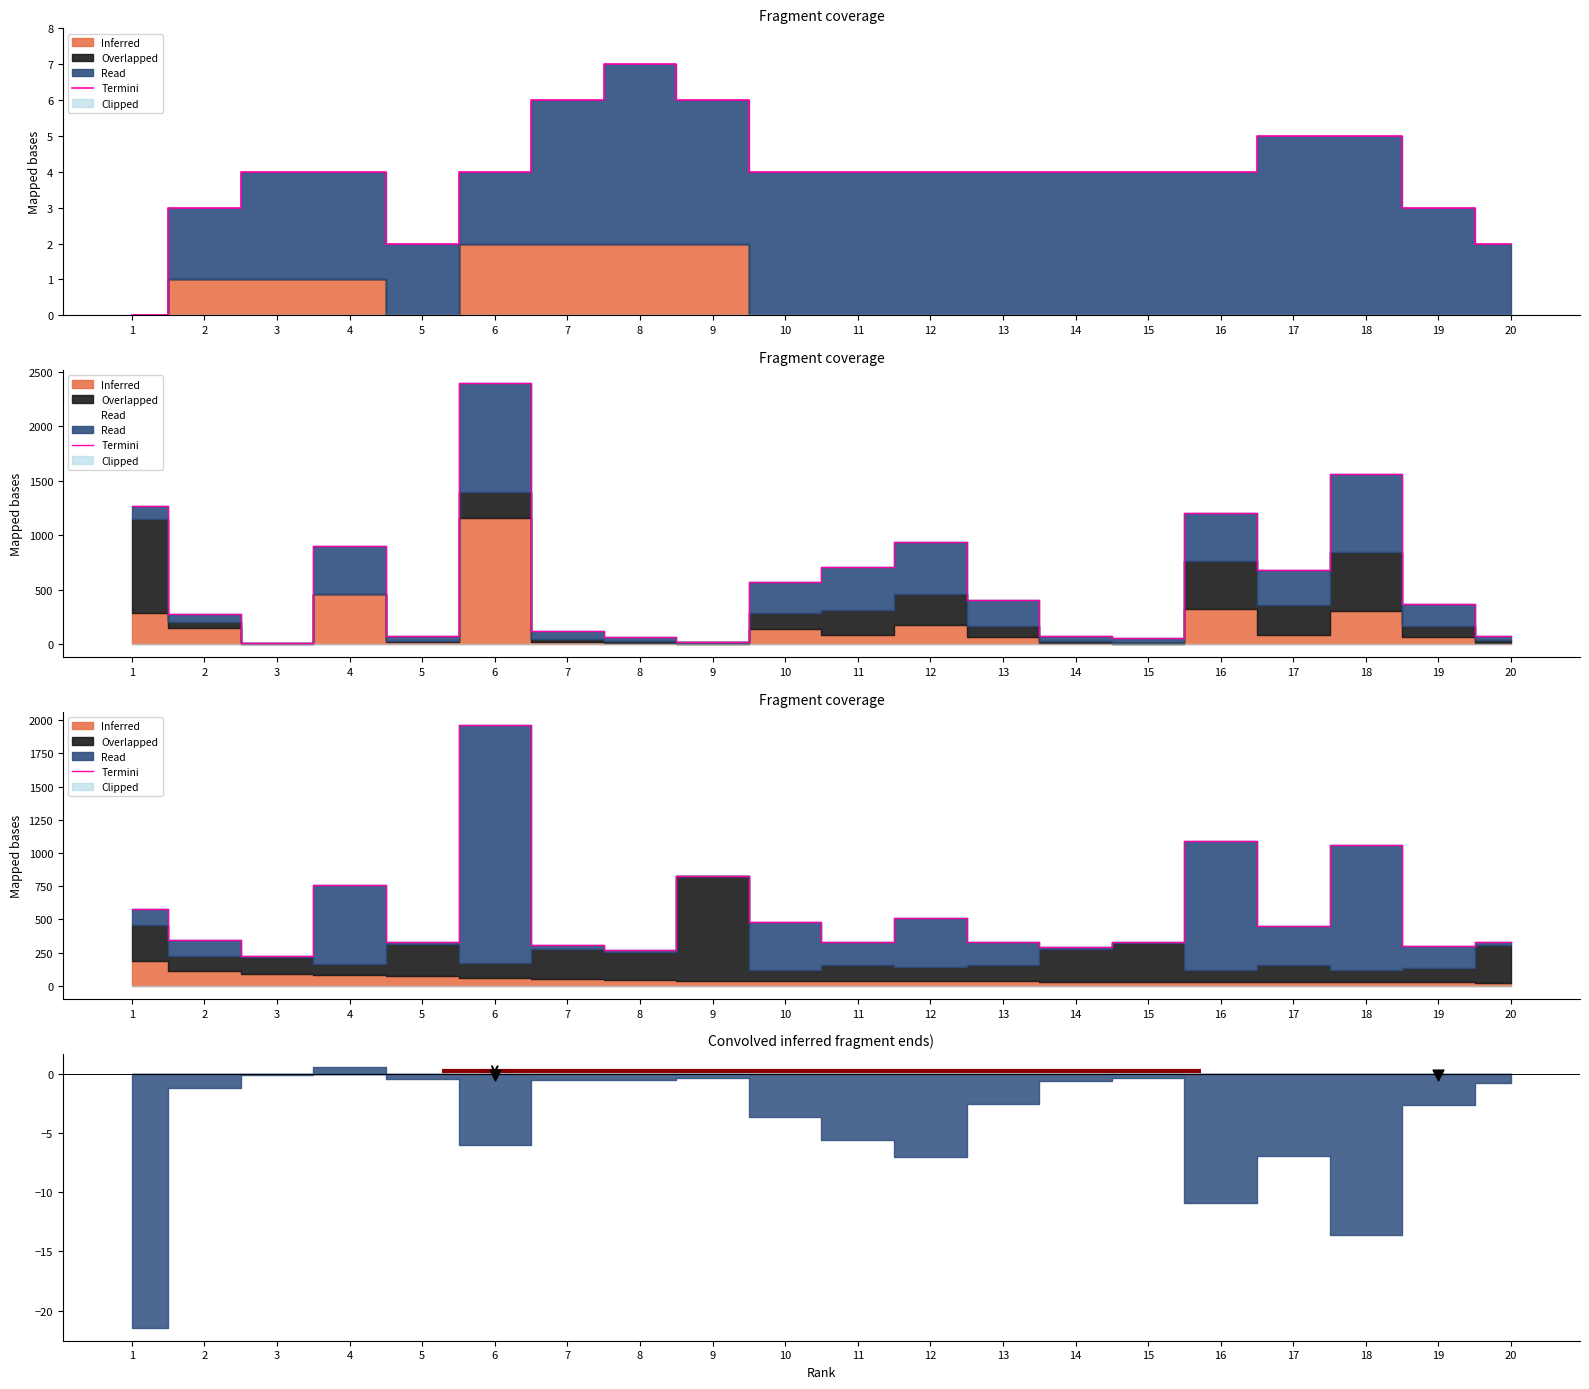

What is the change in value from 10 to 16?

+614.9